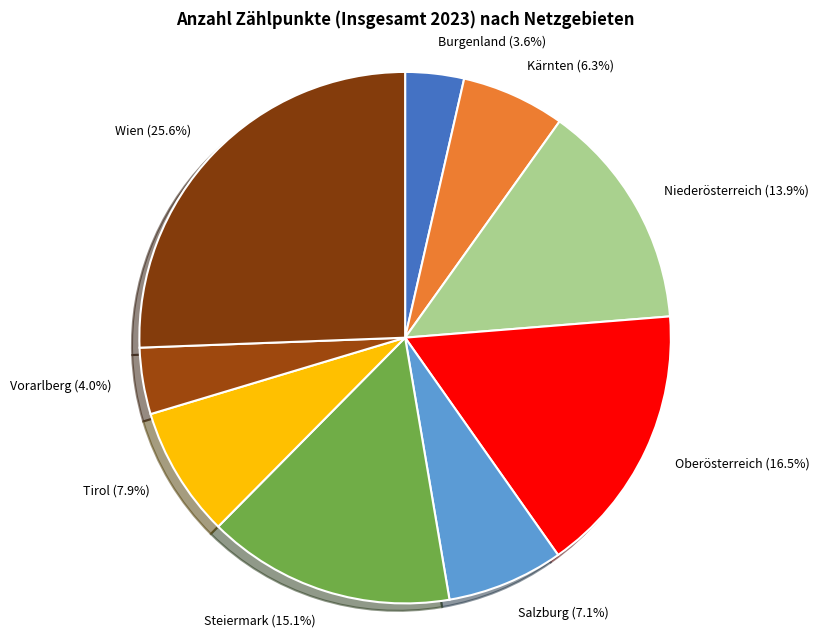

What is the ratio of the value at Vorarlberg to the value at Steiermark?

0.3